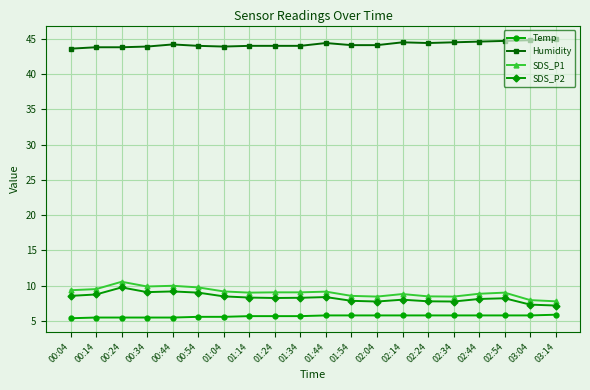

What is the label of the 16th point from the left?

02:34